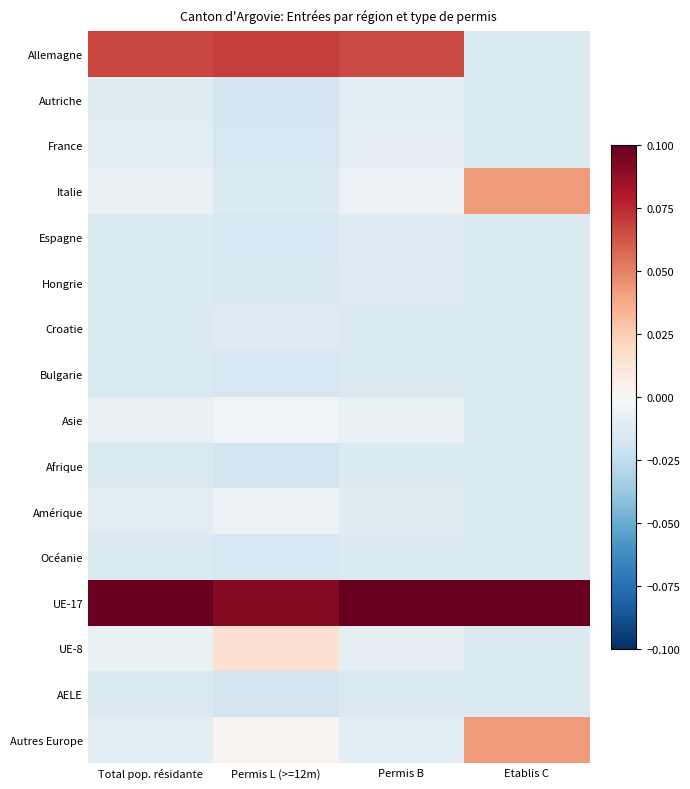

Reading right to left, list all the values displayed in this chart.

Allemagne: Etablis C=-0.0	Permis B=0.1	Permis L (>=12m)=0.1	Total pop. résidante=0.1
Autriche: Etablis C=-0.0	Permis B=-0.0	Permis L (>=12m)=-0.0	Total pop. résidante=-0.0
France: Etablis C=-0.0	Permis B=-0.0	Permis L (>=12m)=-0.0	Total pop. résidante=-0.0
Italie: Etablis C=0.0	Permis B=-0.0	Permis L (>=12m)=-0.0	Total pop. résidante=-0.0
Espagne: Etablis C=-0.0	Permis B=-0.0	Permis L (>=12m)=-0.0	Total pop. résidante=-0.0
Hongrie: Etablis C=-0.0	Permis B=-0.0	Permis L (>=12m)=-0.0	Total pop. résidante=-0.0
Croatie: Etablis C=-0.0	Permis B=-0.0	Permis L (>=12m)=-0.0	Total pop. résidante=-0.0
Bulgarie: Etablis C=-0.0	Permis B=-0.0	Permis L (>=12m)=-0.0	Total pop. résidante=-0.0
Asie: Etablis C=-0.0	Permis B=-0.0	Permis L (>=12m)=-0.0	Total pop. résidante=-0.0
Afrique: Etablis C=-0.0	Permis B=-0.0	Permis L (>=12m)=-0.0	Total pop. résidante=-0.0
Amérique: Etablis C=-0.0	Permis B=-0.0	Permis L (>=12m)=-0.0	Total pop. résidante=-0.0
Océanie: Etablis C=-0.0	Permis B=-0.0	Permis L (>=12m)=-0.0	Total pop. résidante=-0.0
UE-17: Etablis C=0.1	Permis B=0.1	Permis L (>=12m)=0.1	Total pop. résidante=0.1
UE-8: Etablis C=-0.0	Permis B=-0.0	Permis L (>=12m)=0.0	Total pop. résidante=-0.0
AELE: Etablis C=-0.0	Permis B=-0.0	Permis L (>=12m)=-0.0	Total pop. résidante=-0.0
Autres Europe: Etablis C=0.0	Permis B=-0.0	Permis L (>=12m)=0.0	Total pop. résidante=-0.0